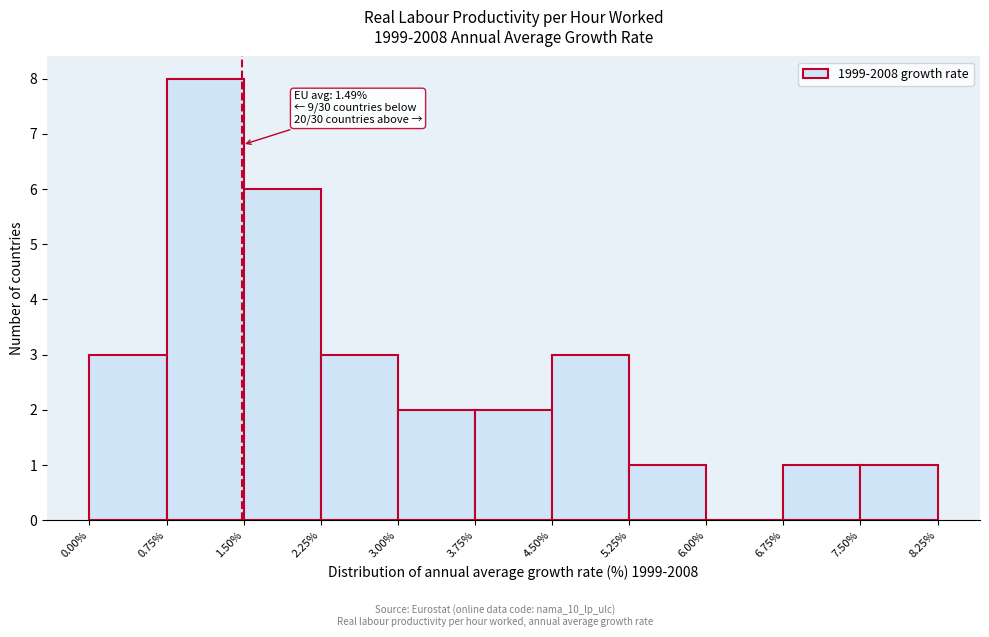

Over which range of the x-axis is the bar tallest?

0.75% to 1.50%